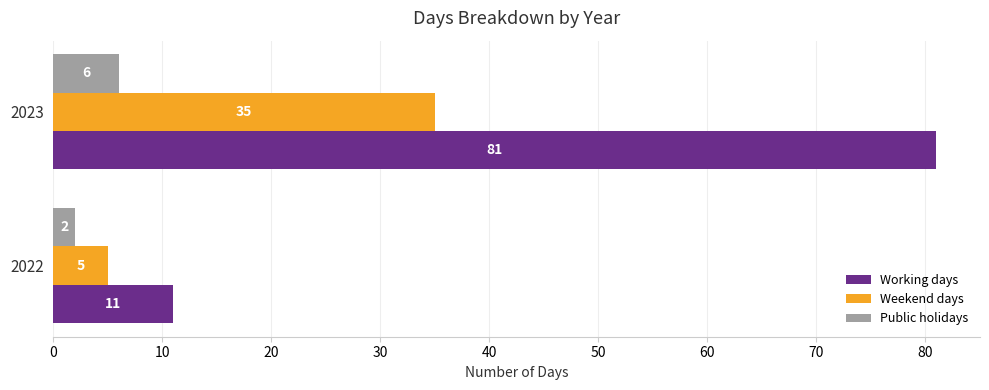

Is it true that Working days equals 11 at 2022?

True